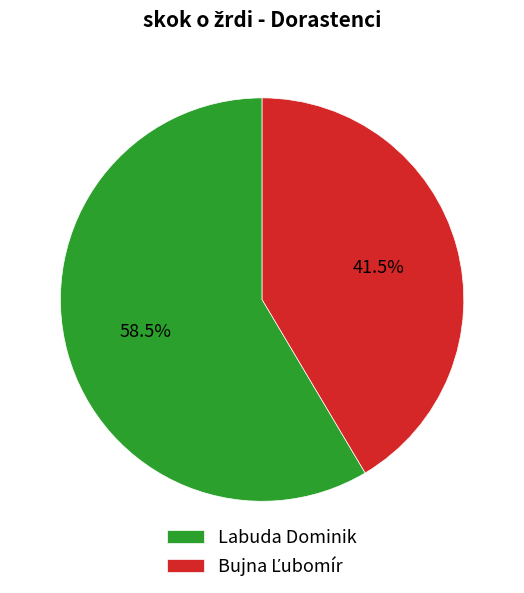

Which category has the biggest portion of the pie?

Labuda Dominik